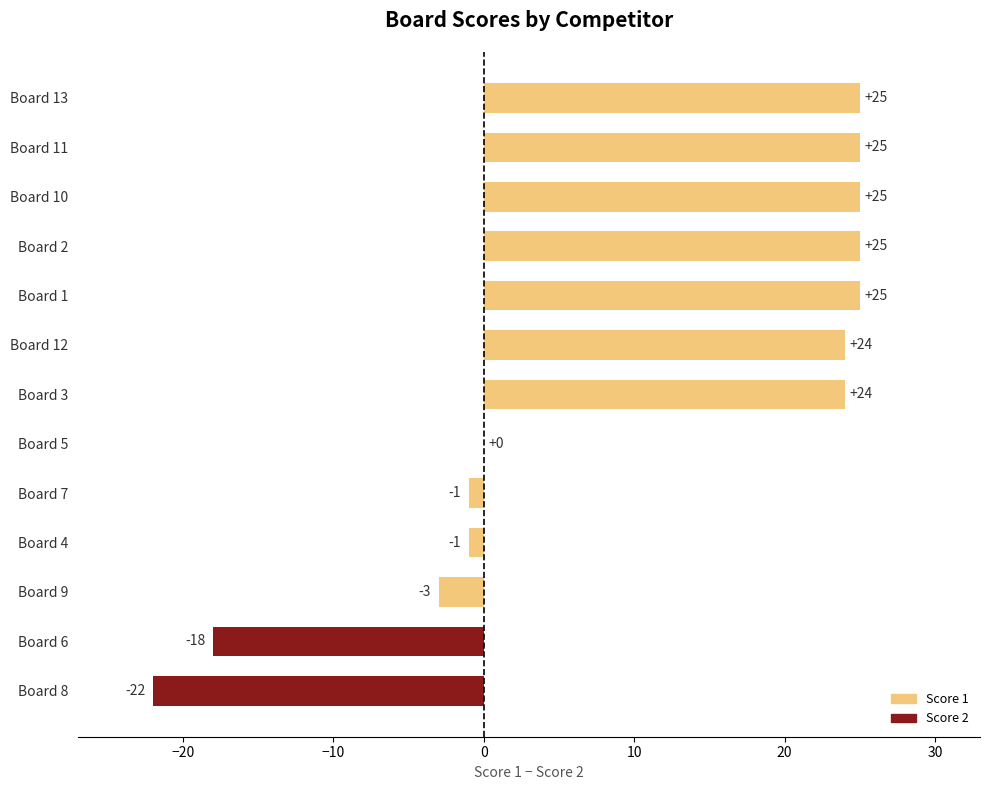

The value at Board 13 is 25. True or false?

True